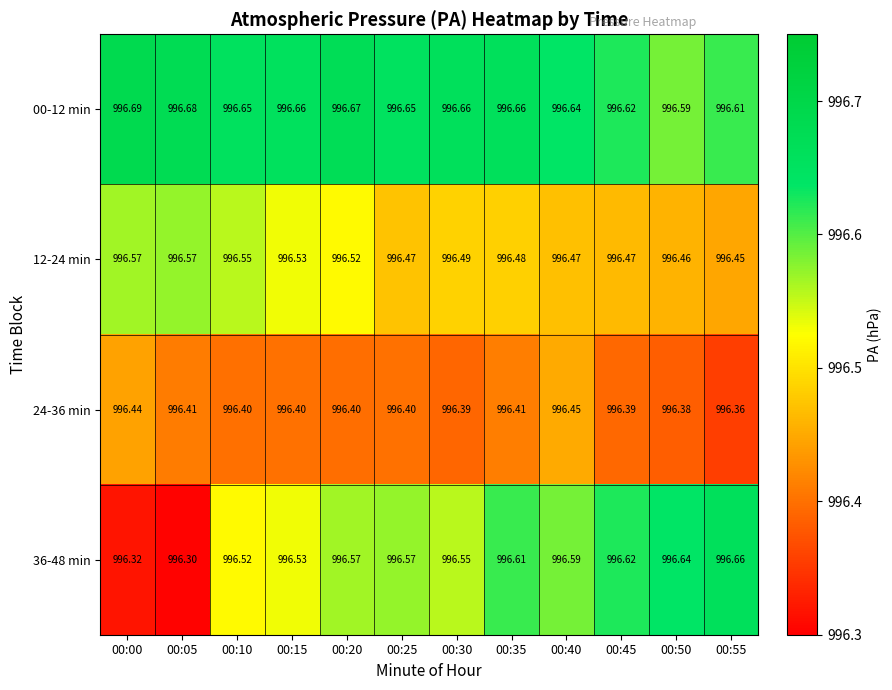

List the series in order of their overall mean, highest first.

00-12 min, 36-48 min, 12-24 min, 24-36 min